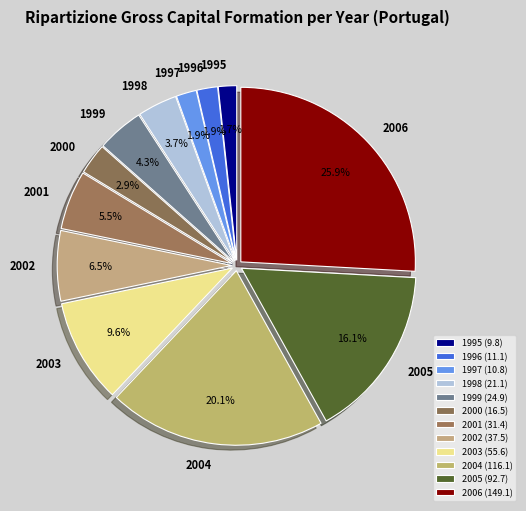

Does 1997 represent more than half of the total?

No